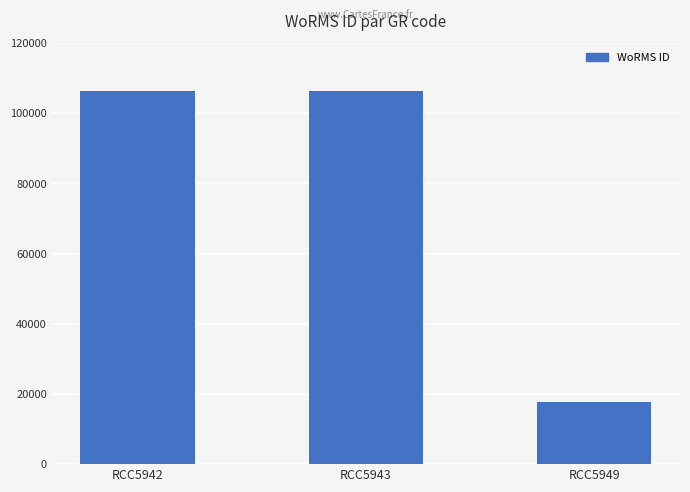

What is the ratio of the value at RCC5943 to the value at RCC5949?

6.0